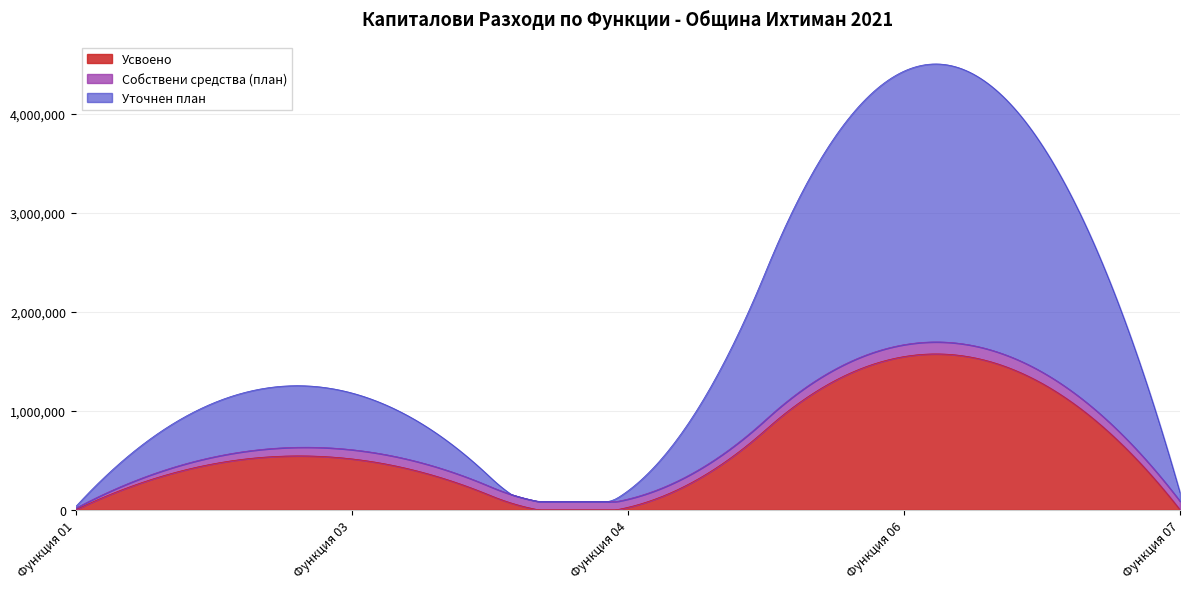

What is the difference between the maximum and minimum values in the Собствени средства (план) series?

103521